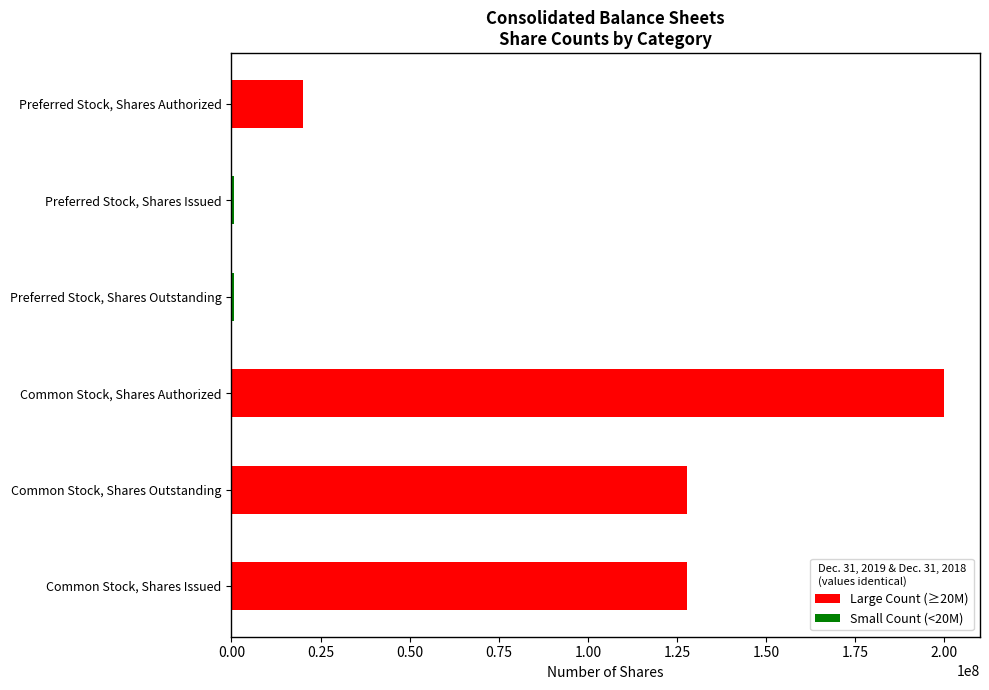

What is the sum of the values at Common Stock, Shares Outstanding and Common Stock, Shares Issued?

255676462